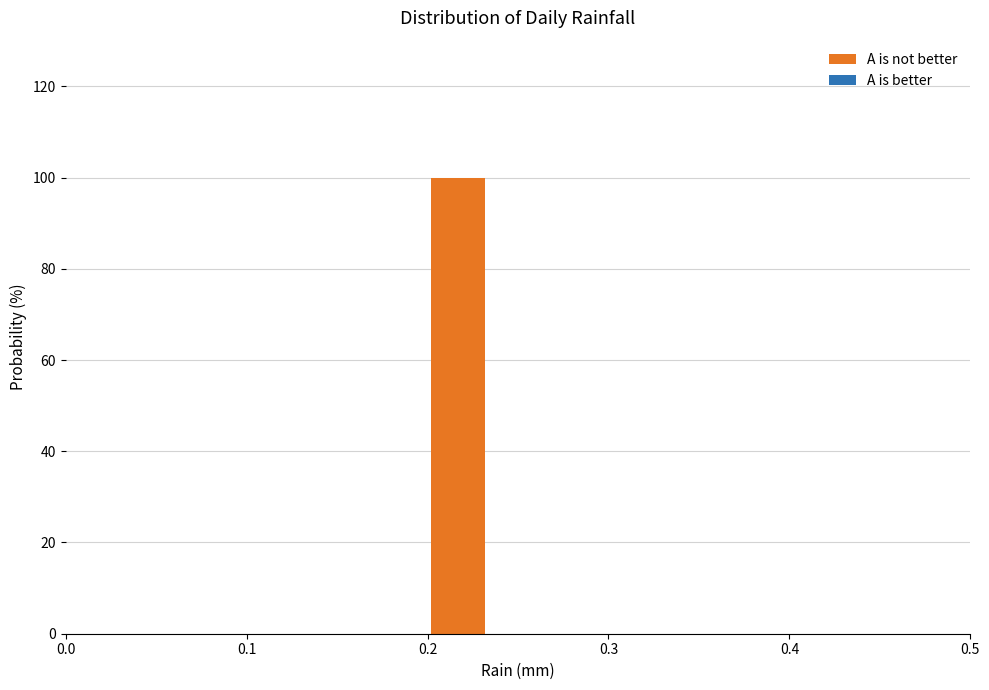

Read against the x-axis, roughly where is the centre of the tallest bar?

0.22